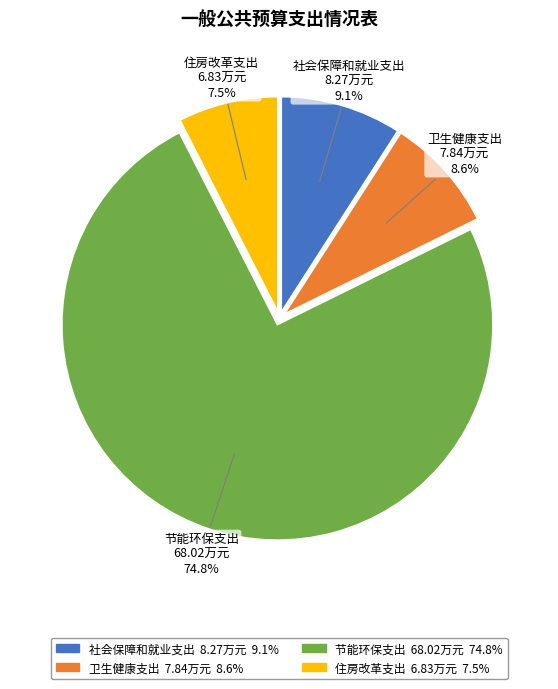

How many slices are in this pie chart?

4